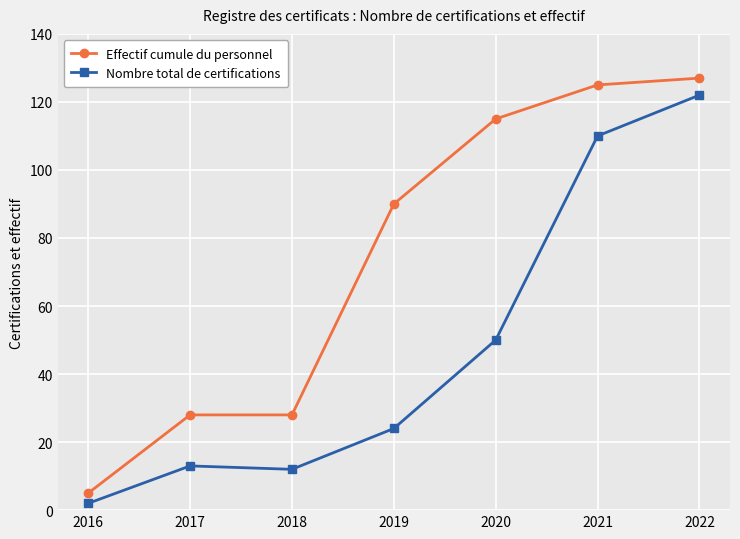

What is the value of the Nombre total de certifications point at the 1st from the left?

2